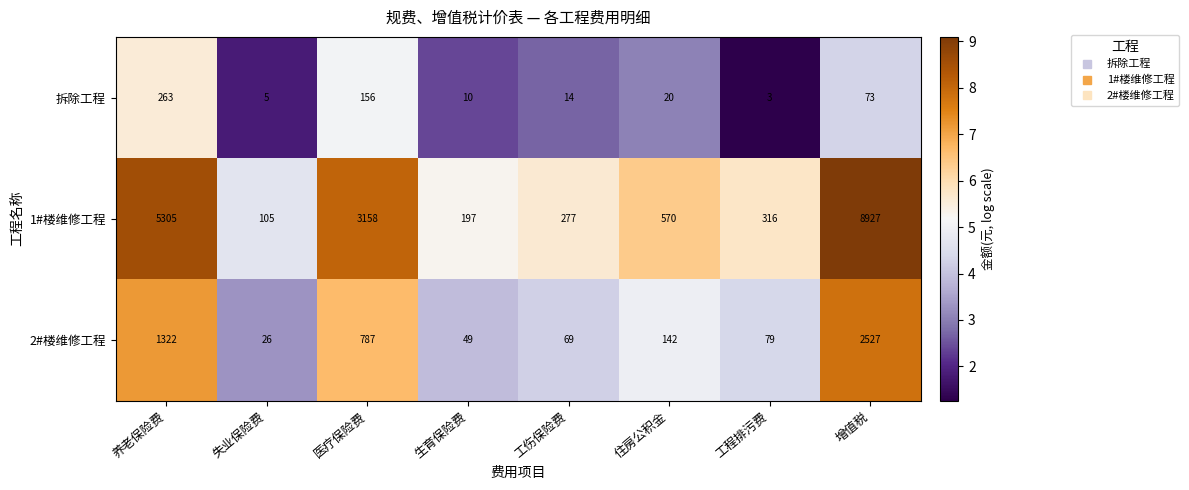

At which category is the sum across all series the highest?

增值税